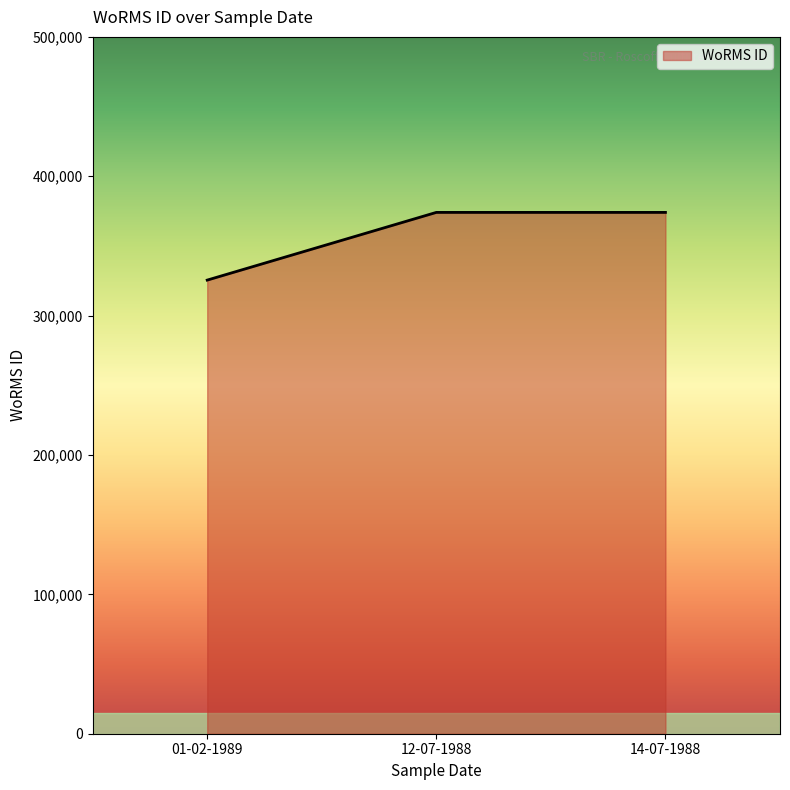

Approximately how many times larger is the value at 12-07-1988 compared to 01-02-1989?

1.1